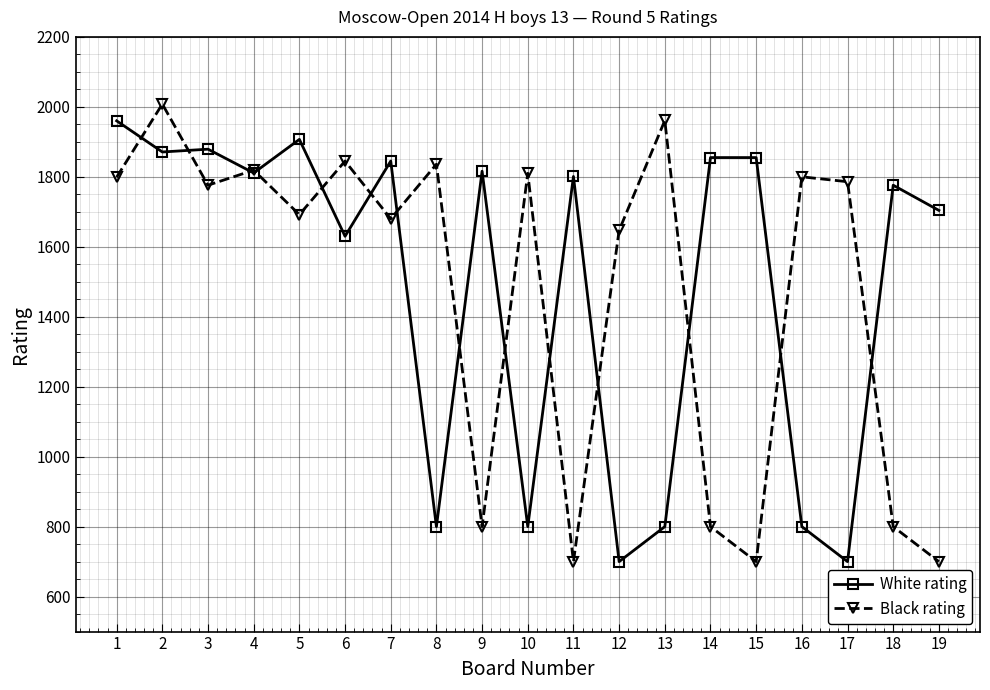

True or false: Black rating and White rating intersect in this chart.

True